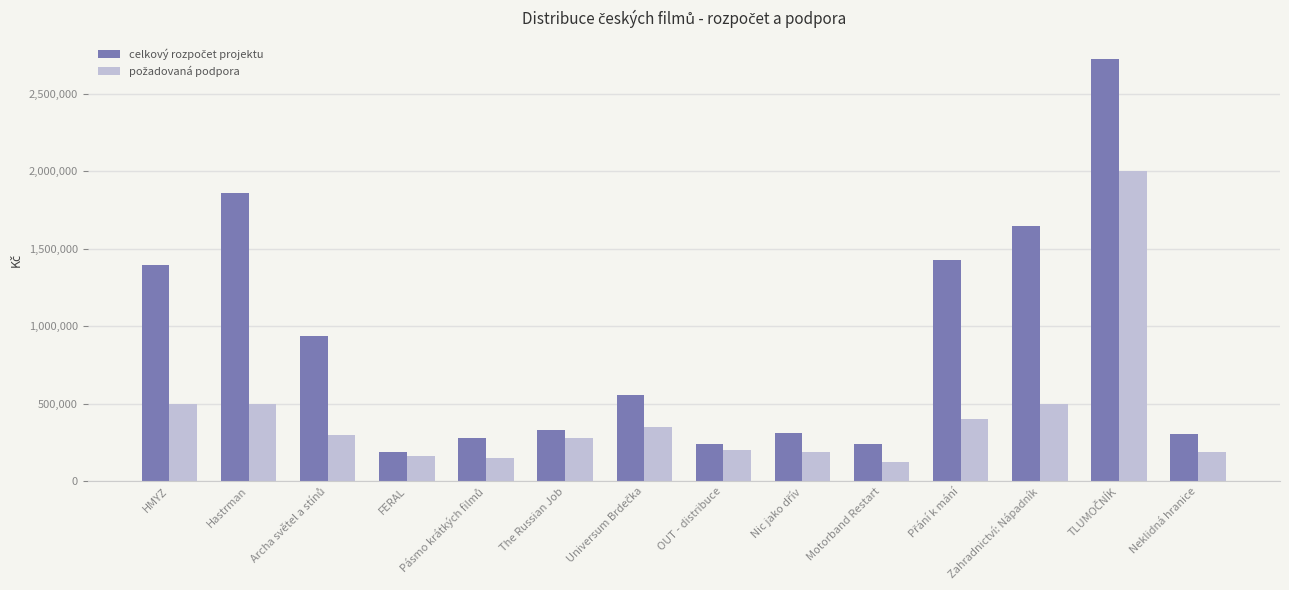

What is the minimum value shown in the chart?

121000